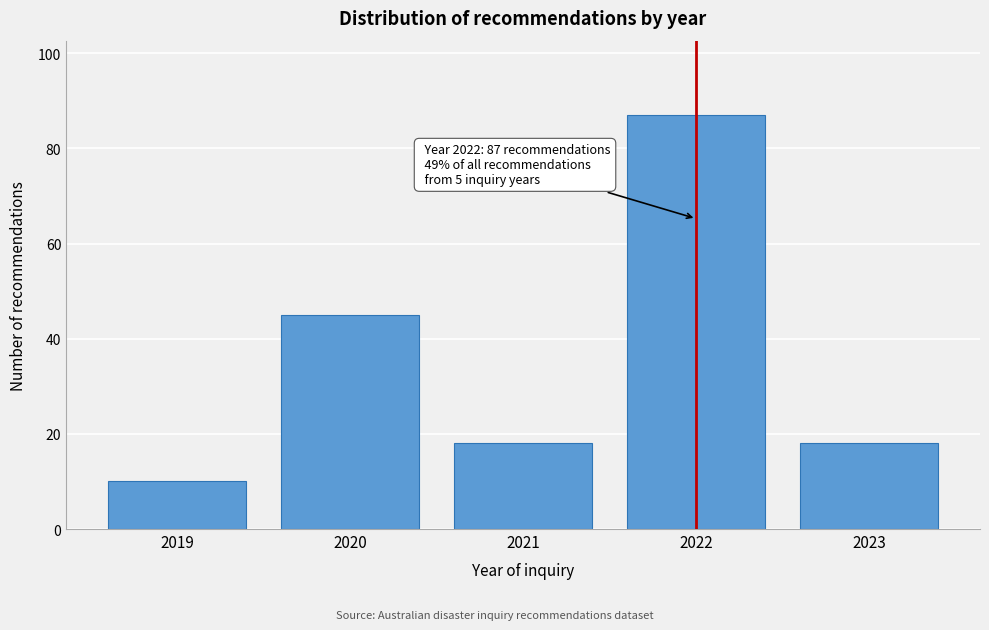

Reading left to right, list all the values displayed in this chart.

2019=10	2020=45	2021=18	2022=87	2023=18